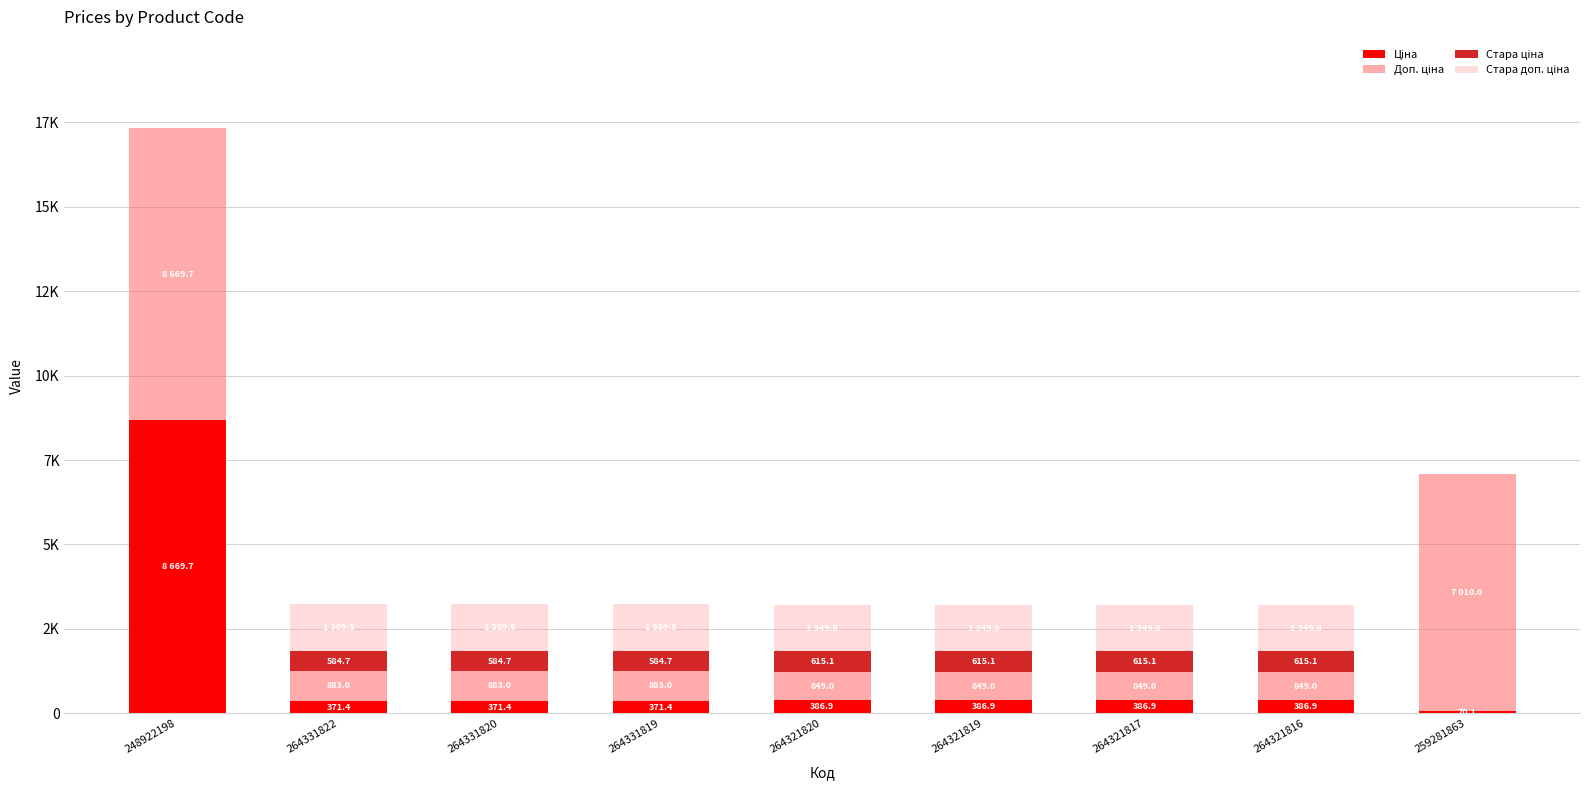

True or false: Стара ціна has a value of 320.2 at 264321817.

False